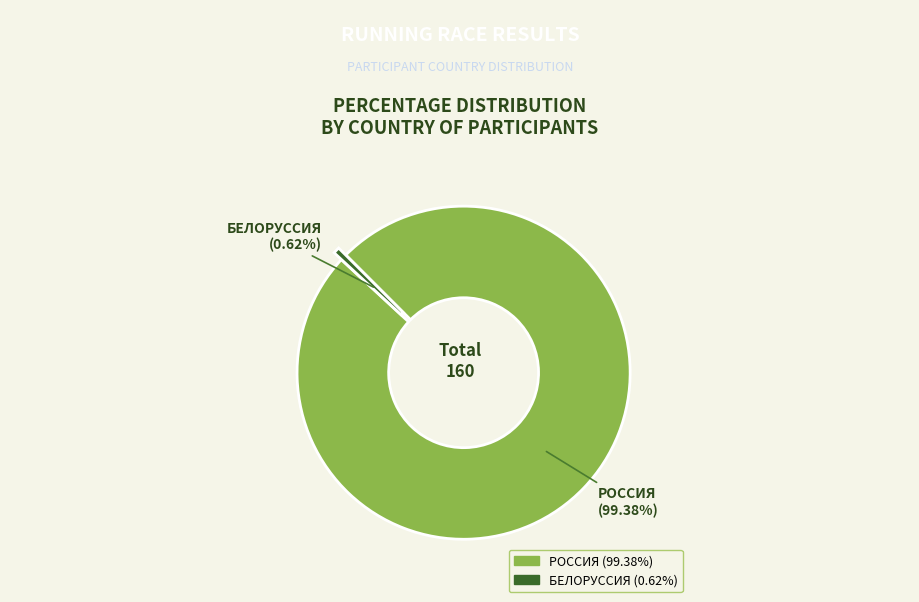

To the nearest percent, what is the difference between the largest and smallest slice percentages?

99%